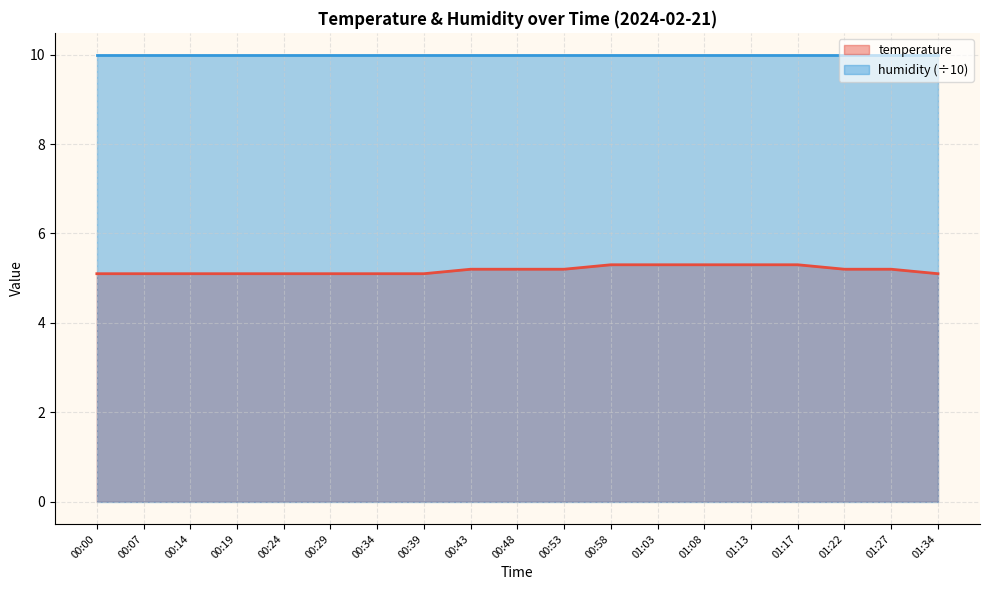

What is the smallest value displayed?

5.1